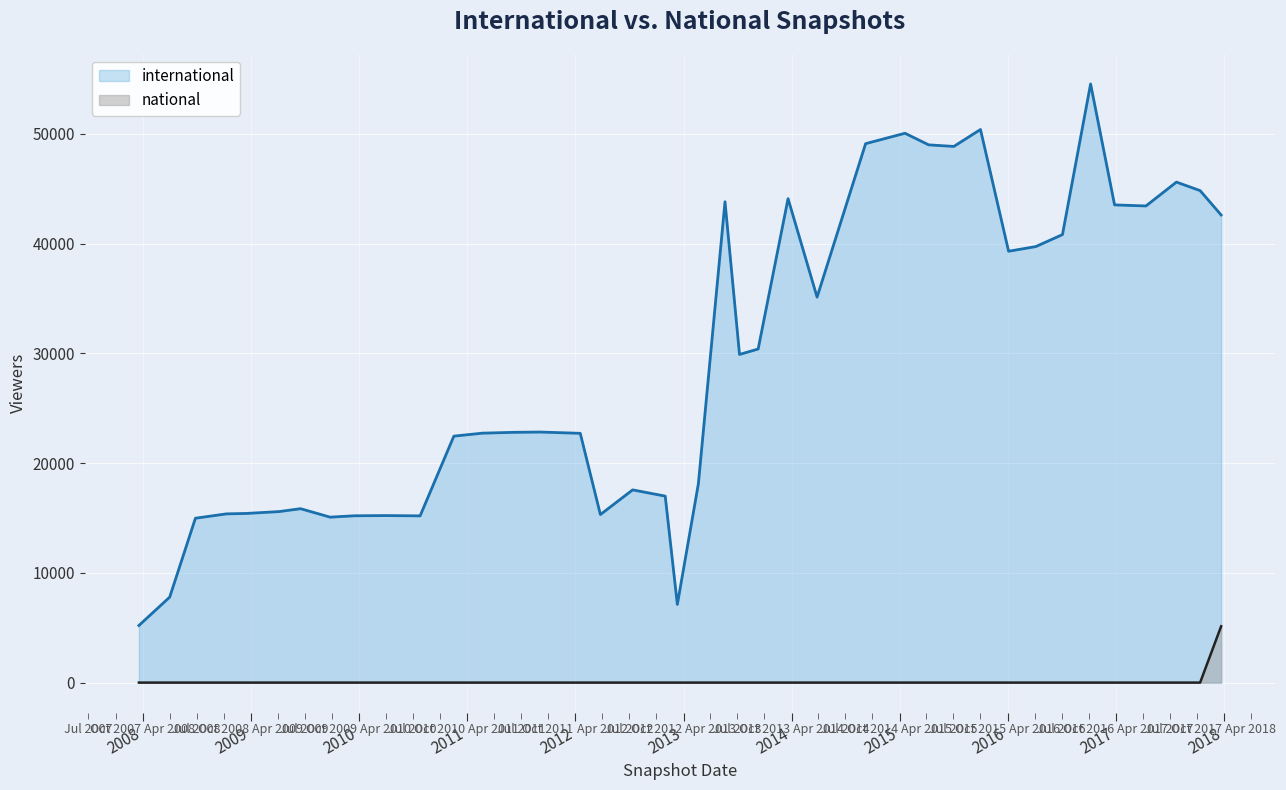

Between 2010-07-26 and 2008-04-01, which is larger?

2010-07-26